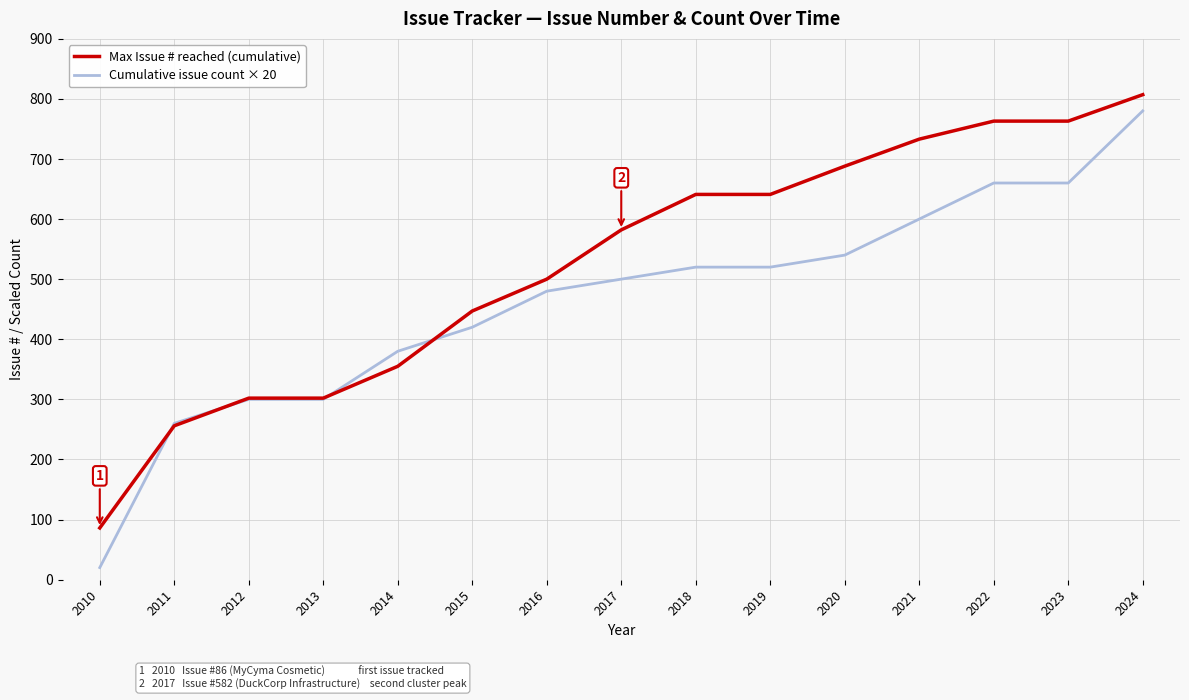

Reading left to right, transcribe all the data shown in this chart.

Max Issue # reached (cumulative): 2010=86	2011=256	2012=302	2013=302	2014=355	2015=447	2016=500	2017=582	2018=641	2019=641	2020=688	2021=733	2022=763	2023=763	2024=807
Cumulative issue count × 20: 2010=20	2011=260	2012=300	2013=300	2014=380	2015=420	2016=480	2017=500	2018=520	2019=520	2020=540	2021=600	2022=660	2023=660	2024=780